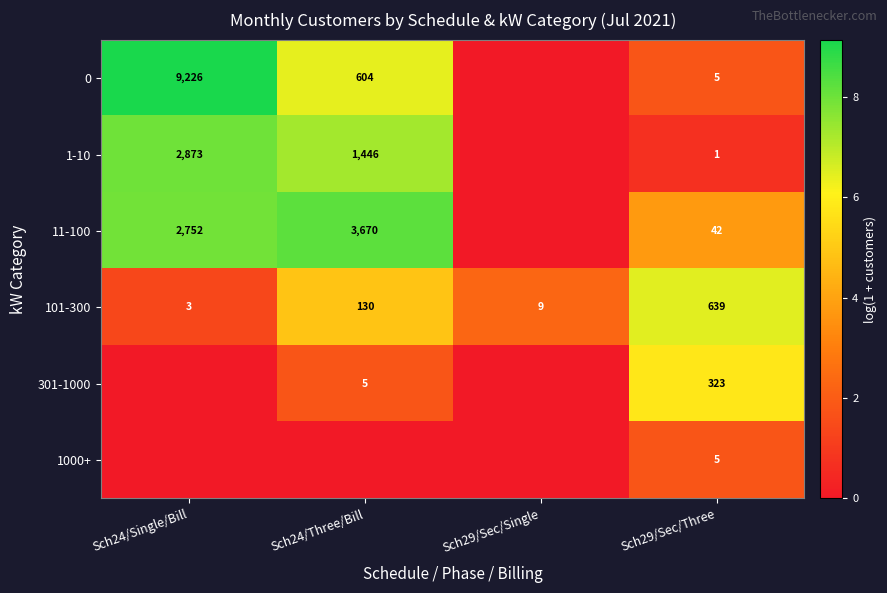

What is the difference between the highest and lowest values at Sch29/Sec/Three?

638